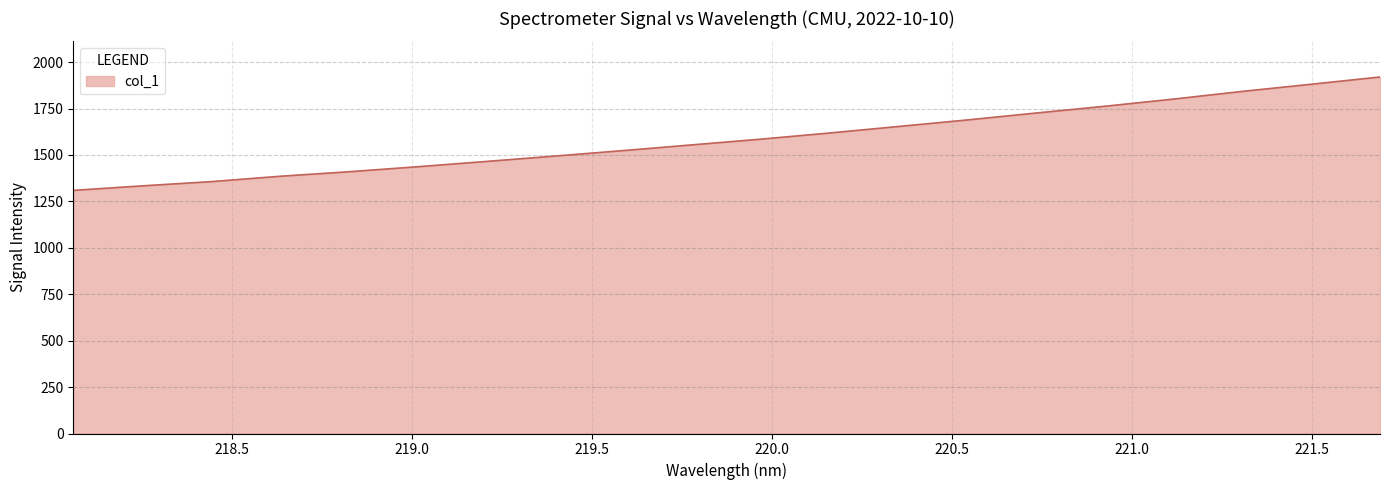

What is the difference between the maximum and minimum values?

610.6